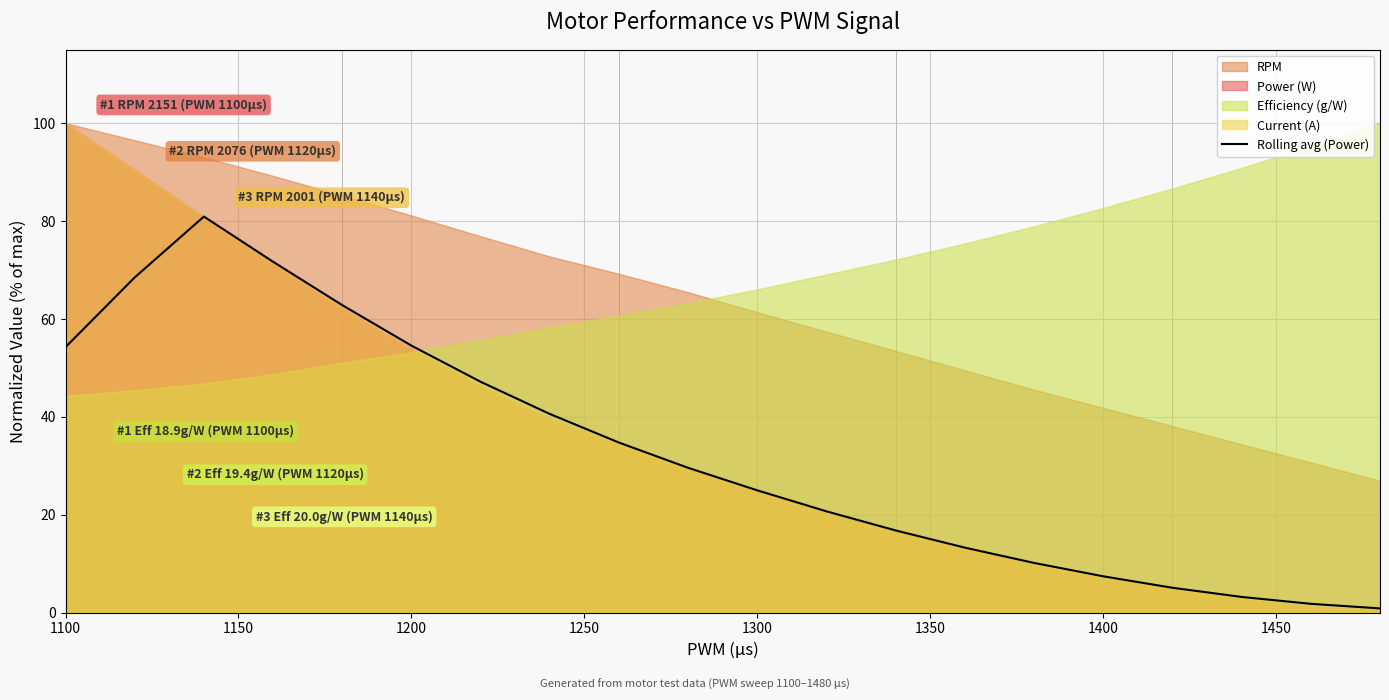

True or false: Rolling avg (Power) has a value of 54.5 at 1200.

True